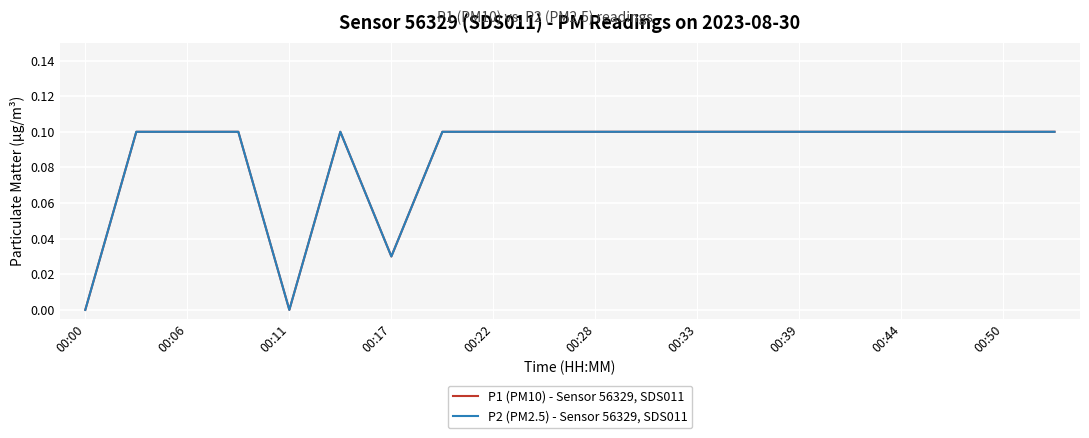

True or false: P2 (PM2.5) - Sensor 56329, SDS011 and P1 (PM10) - Sensor 56329, SDS011 intersect in this chart.

False